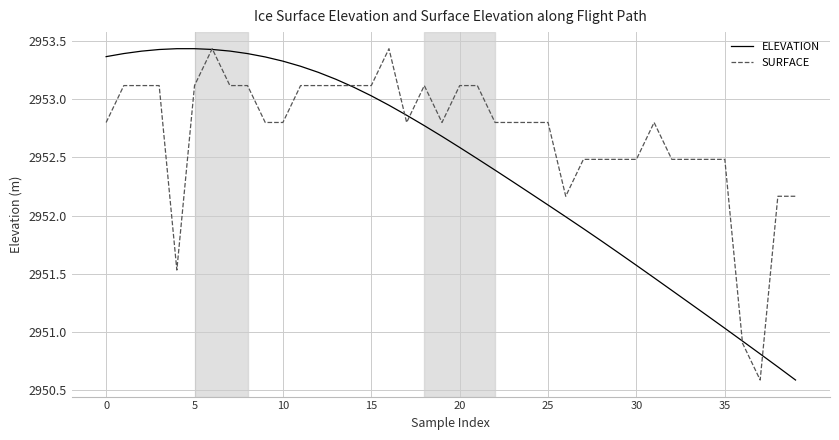

What is the difference between the maximum and second lowest values in the SURFACE series?

2.5